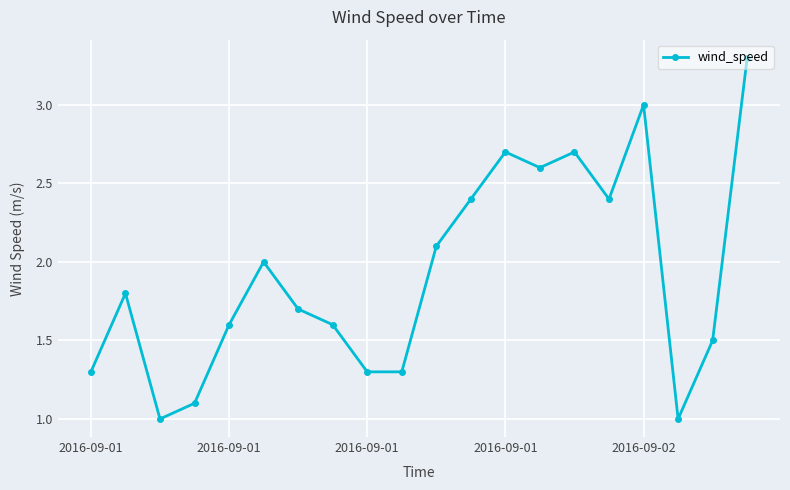

Reading left to right, what are all the values shown in this chart?

1.3	1.8	1.0	1.1	1.6	2.0	1.7	1.6	1.3	1.3	2.1	2.4	2.7	2.6	2.7	2.4	3.0	1.0	1.5	3.3